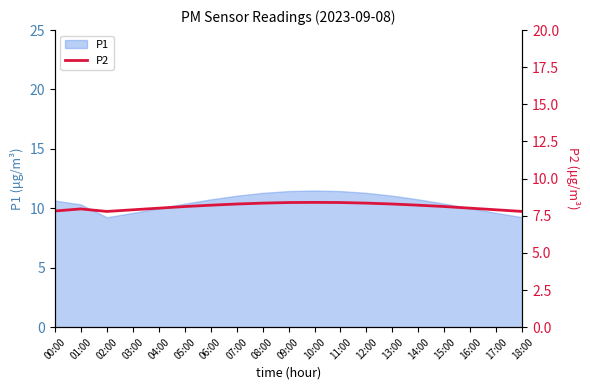

Does the chart have visible grid lines?

No